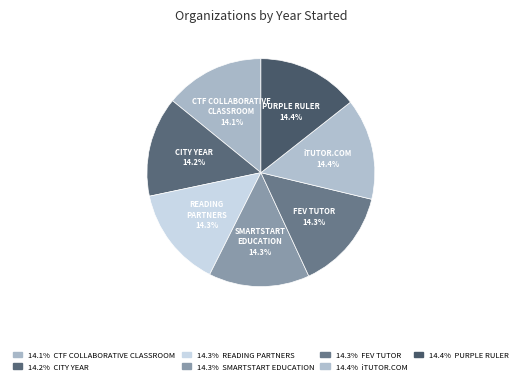

Count the number of slices in the pie.

7